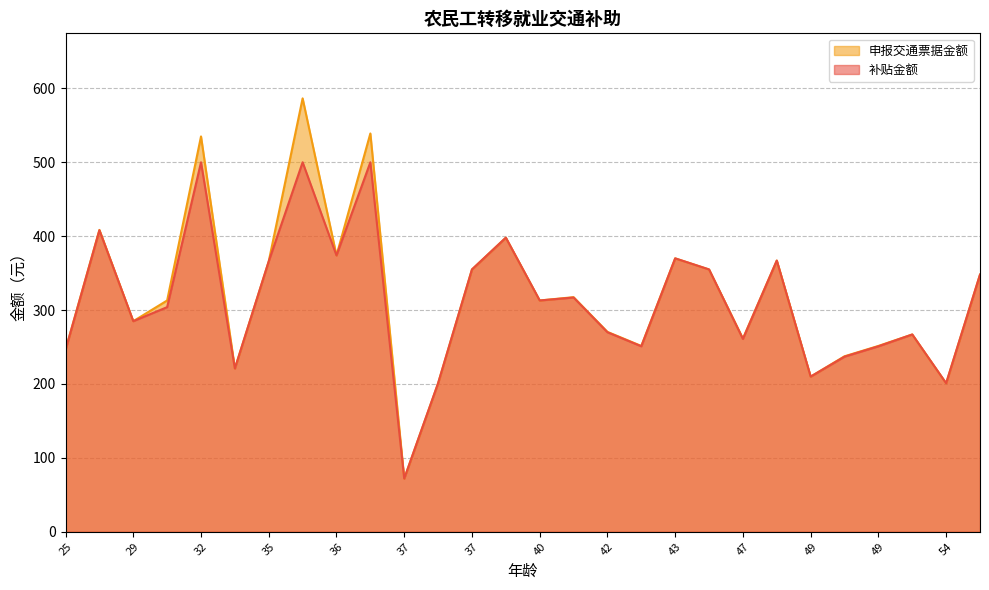

At which label does 补贴金额 reach its peak?

32